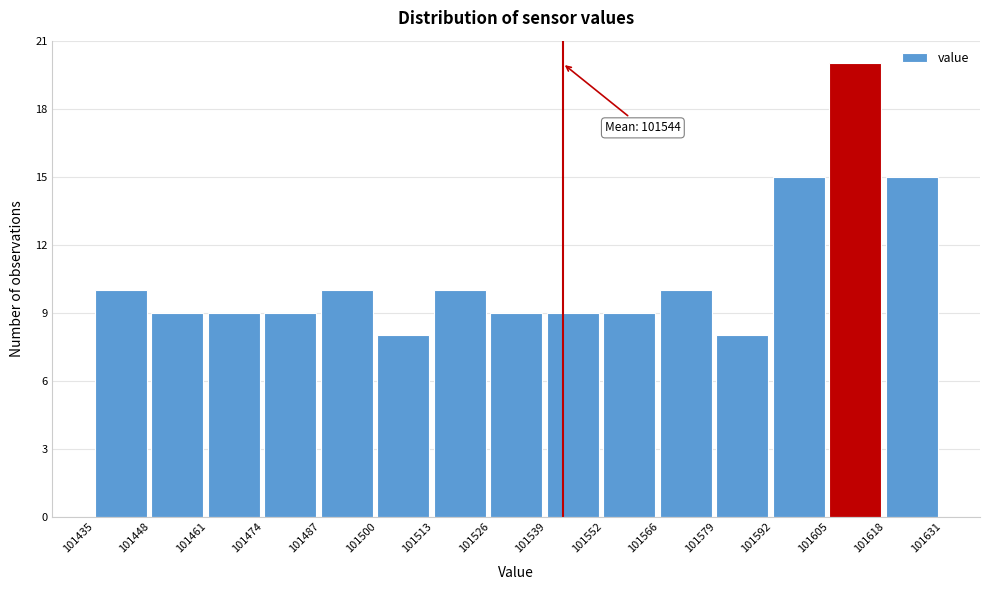

Which range on the x-axis has the tallest bar?

101605 to 101618